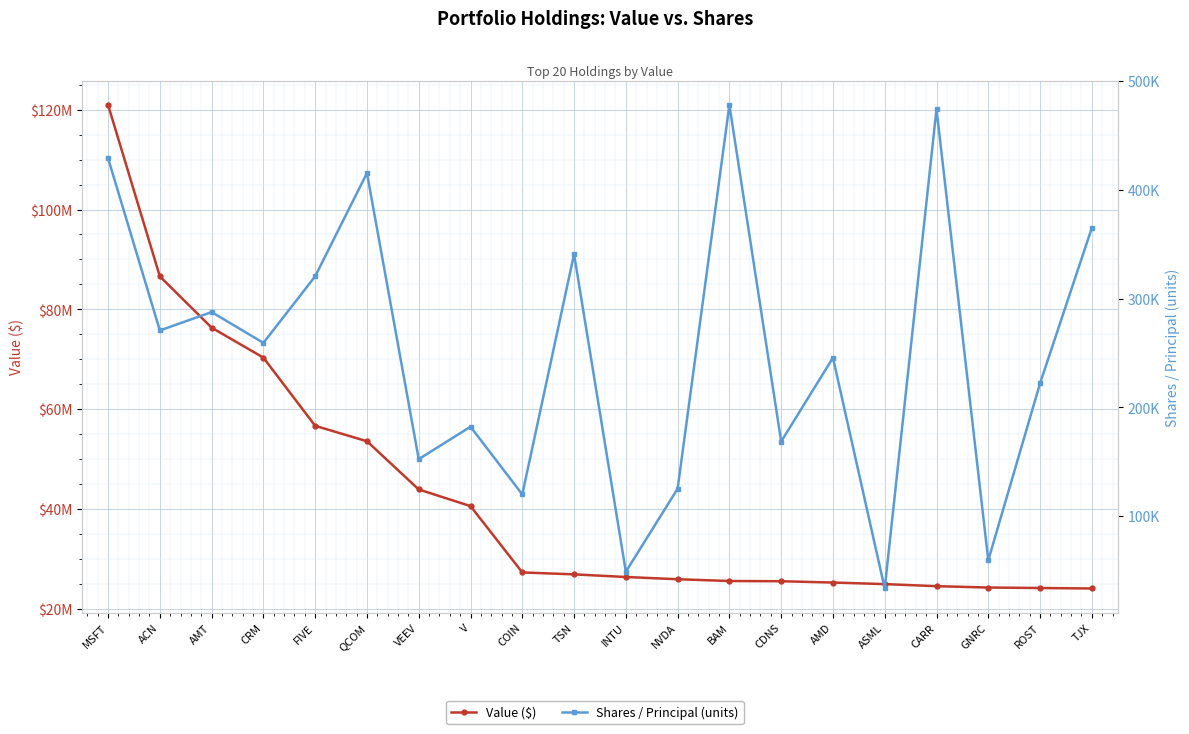

What value does the Value ($) series have at AMT, to the nearest 10?

76332000